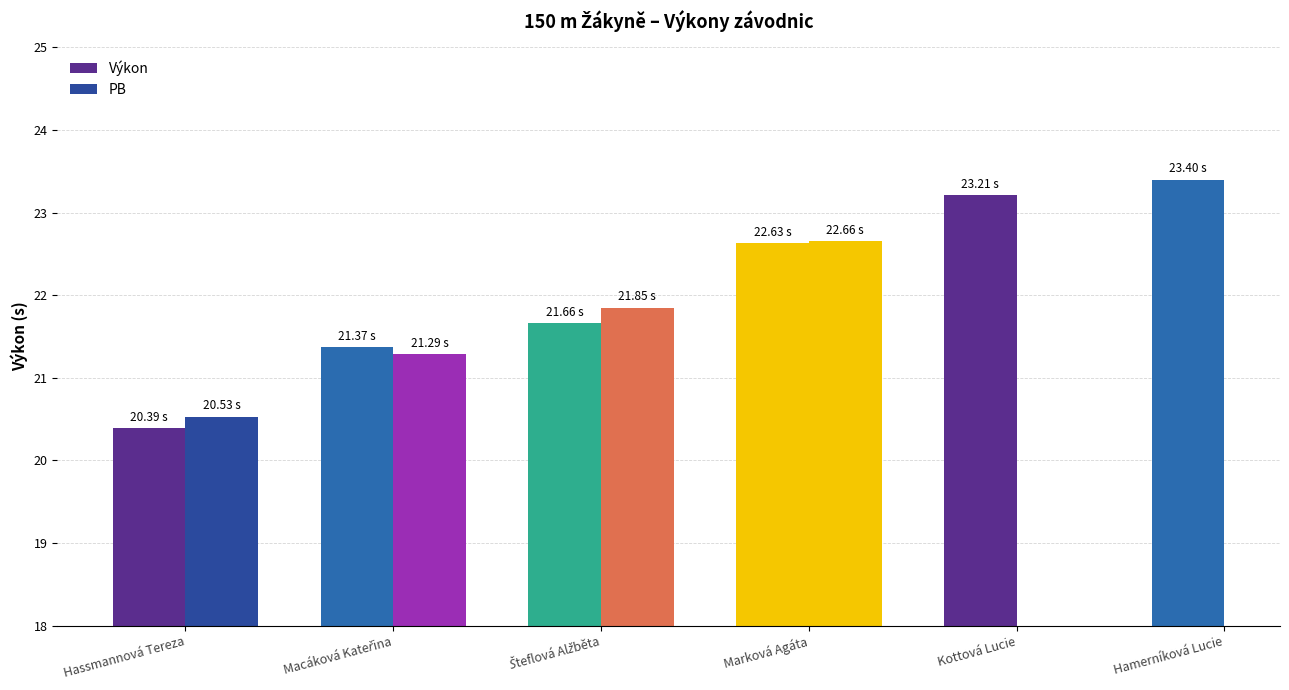

At Hamerníková Lucie, list the series in order from smallest to largest.

Výkon, PB